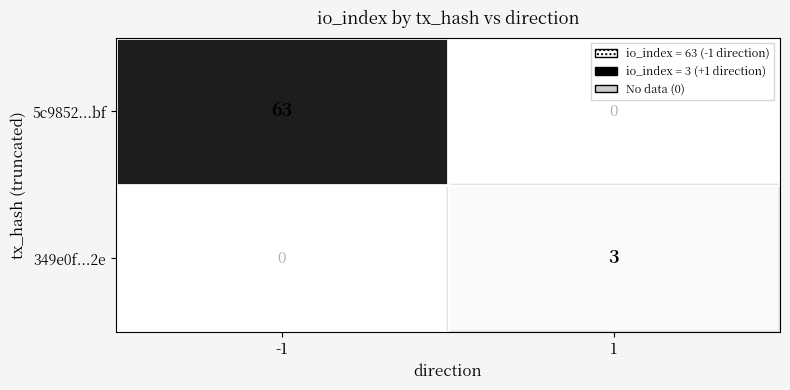

List the labels in order of 349e0f...2e value, smallest first.

-1, 1